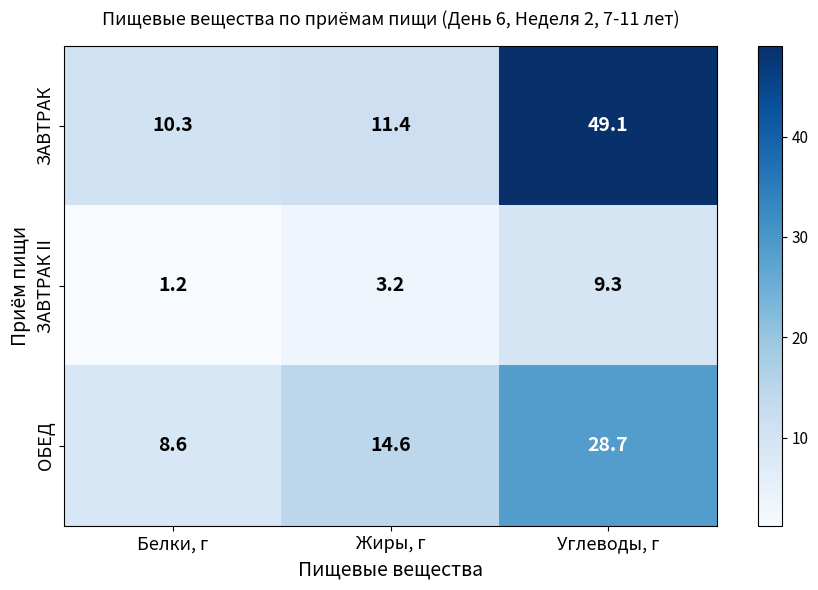

What is the total value across all series at Белки, г?

20.1